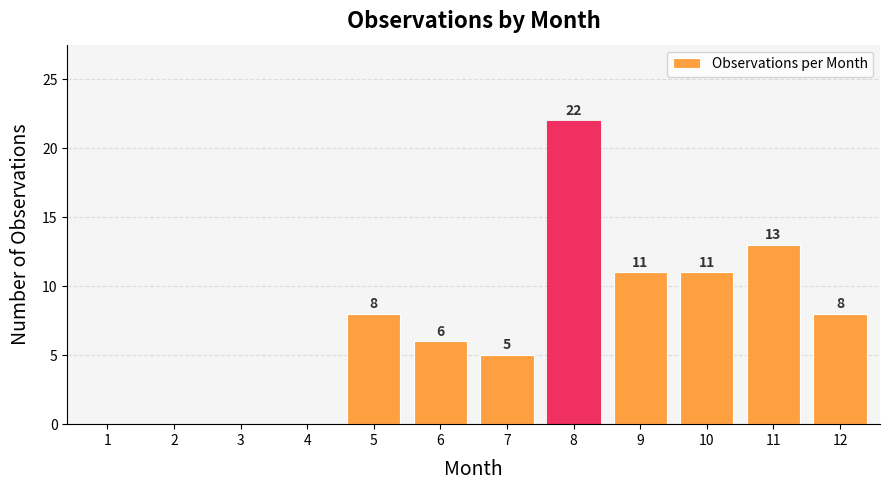

Reading left to right, list all the values displayed in this chart.

1=0	2=0	3=0	4=0	5=8	6=6	7=5	8=22	9=11	10=11	11=13	12=8